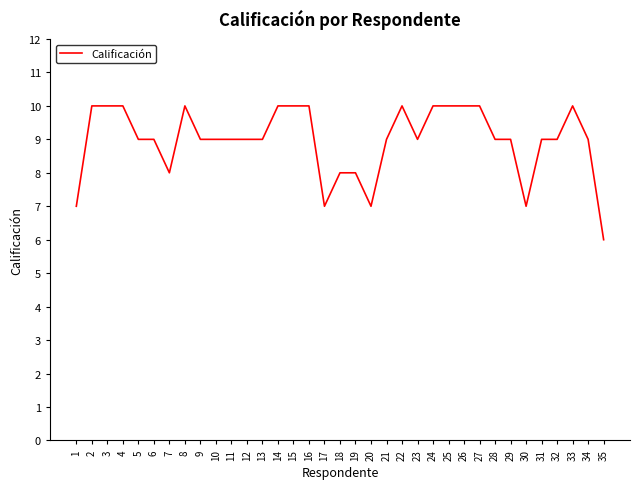

The value at 31 is 5. True or false?

False